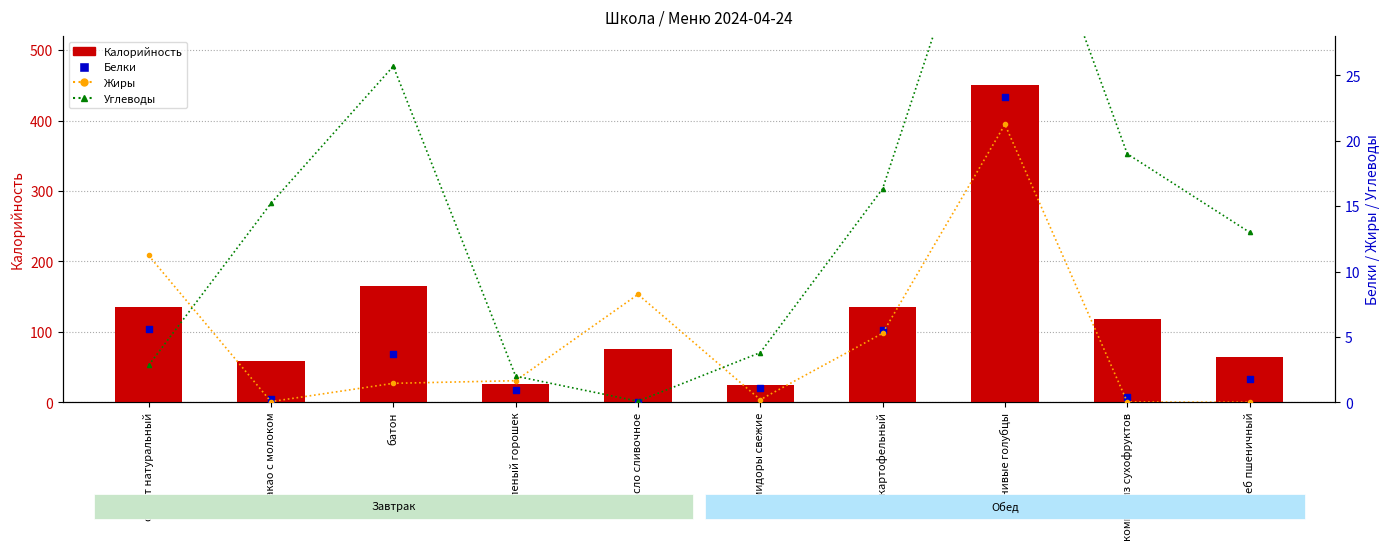

At which category is the sum across all series the highest?

ленивые голубцы